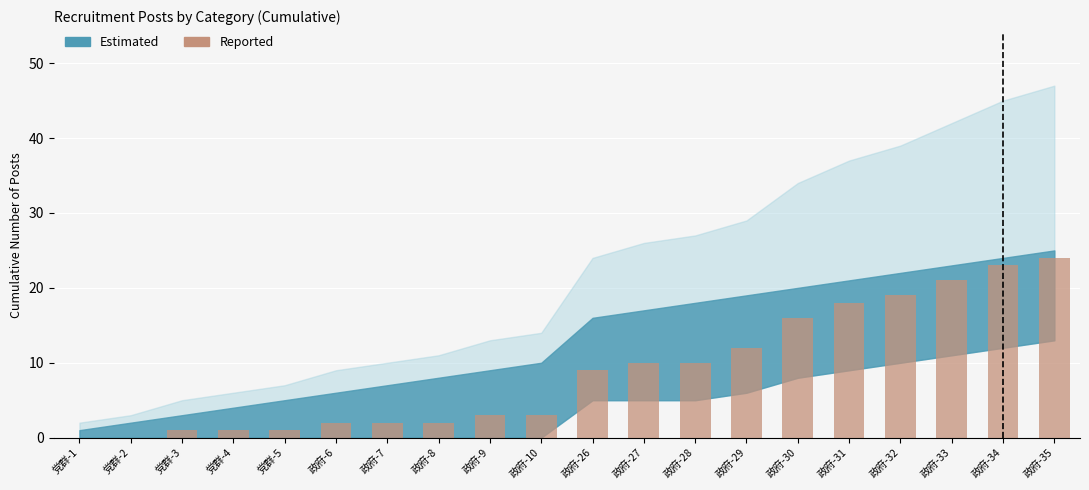

How many distinct data groups are displayed?

1